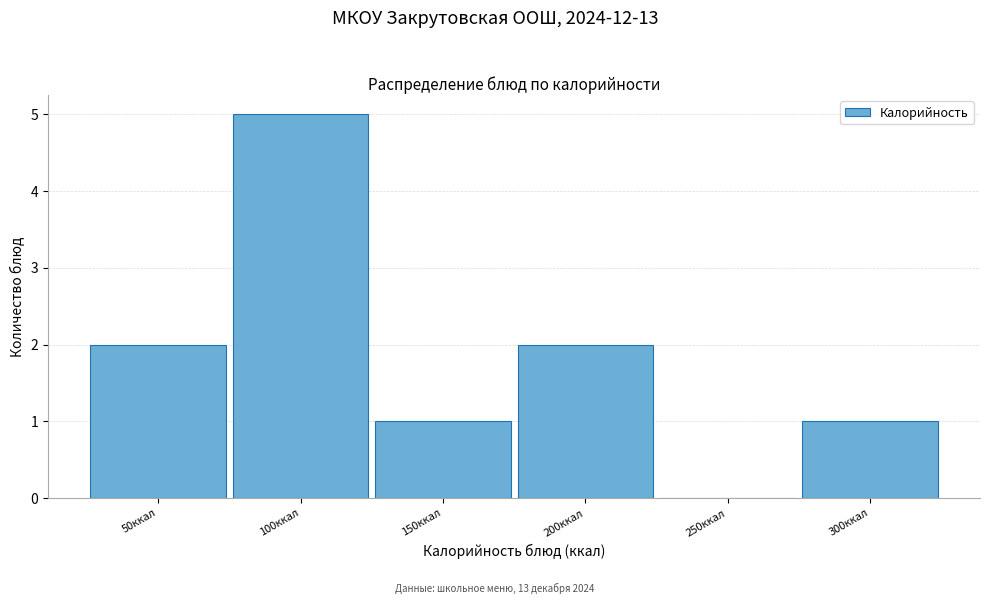

Reading left to right, extract all data points from this chart.

50ккал=2	100ккал=5	150ккал=1	200ккал=2	250ккал=0	300ккал=1